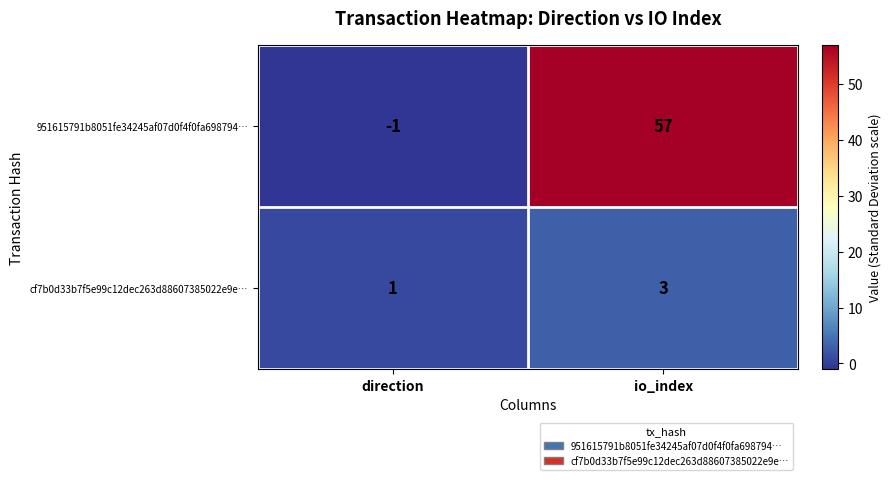

At which label does 951615791b8051fe34245af07d0f4f0fa698794… reach its minimum?

direction